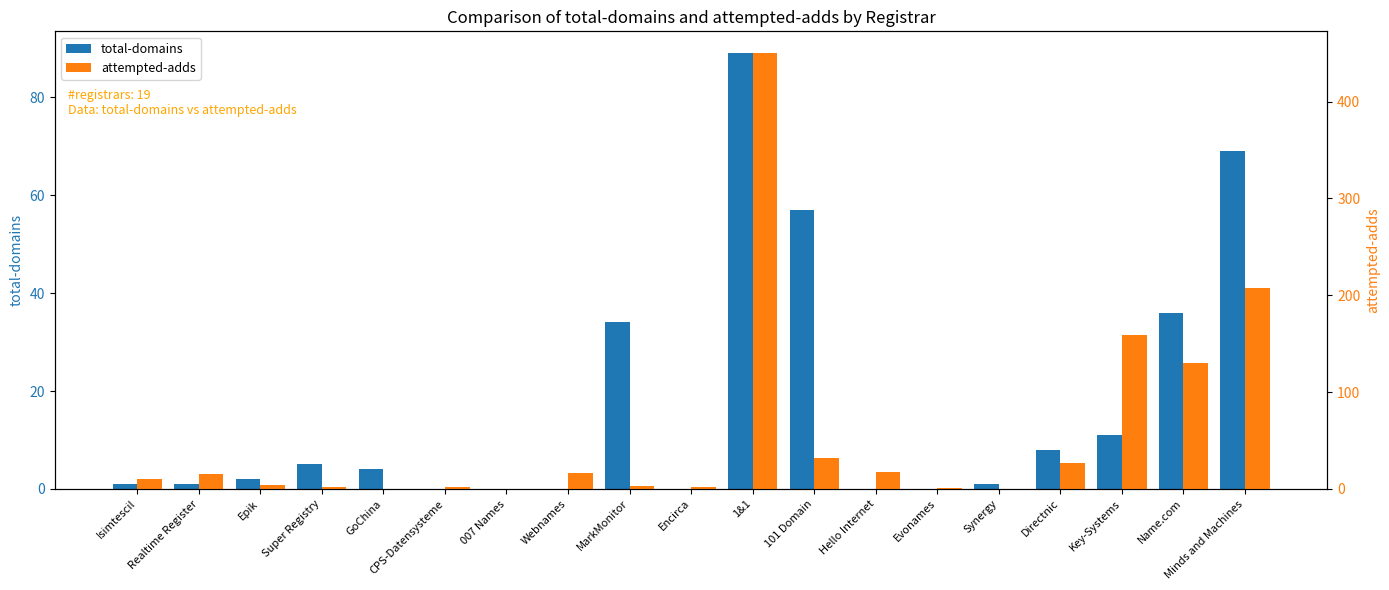

List the series in order of their peak value, lowest first.

total-domains, attempted-adds